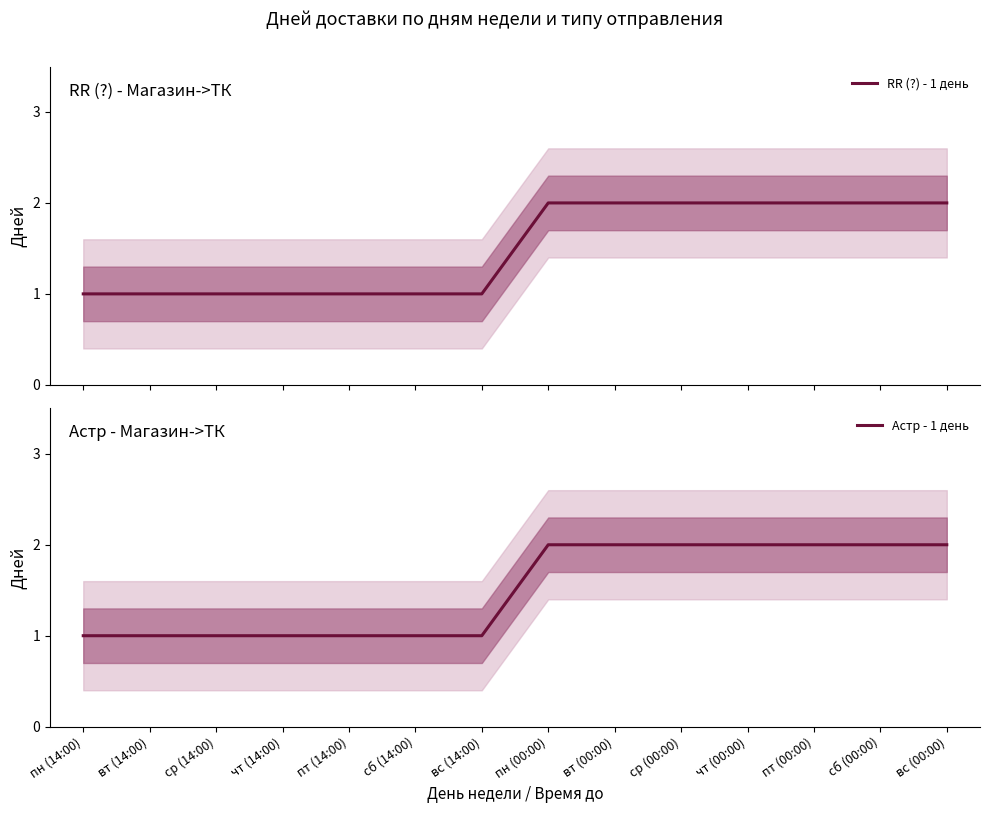

Which series has the widest spread of values?

RR (?) - 1 день